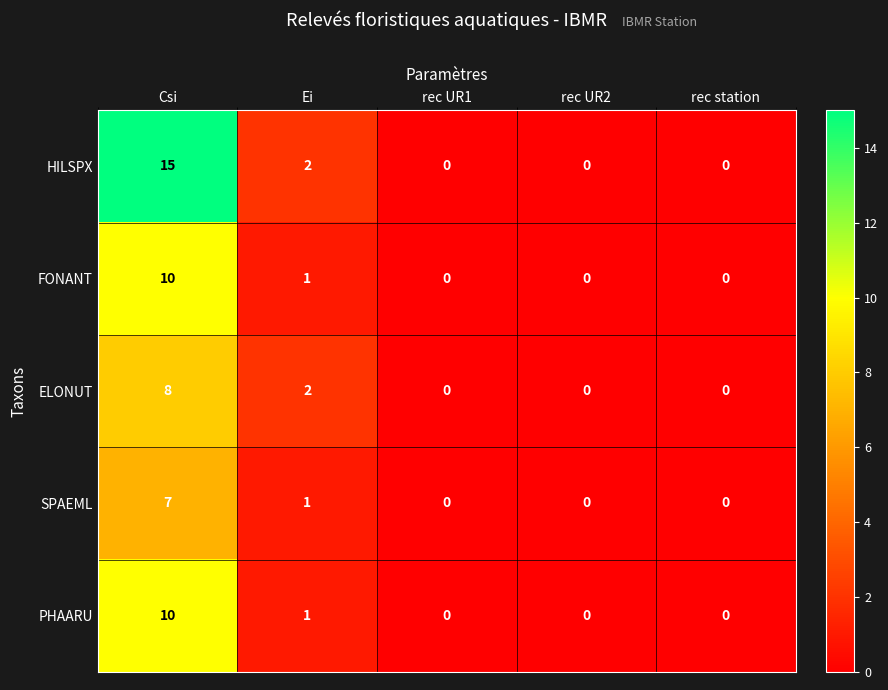

What is the difference between the ELONUT values at rec UR2 and Csi?

8